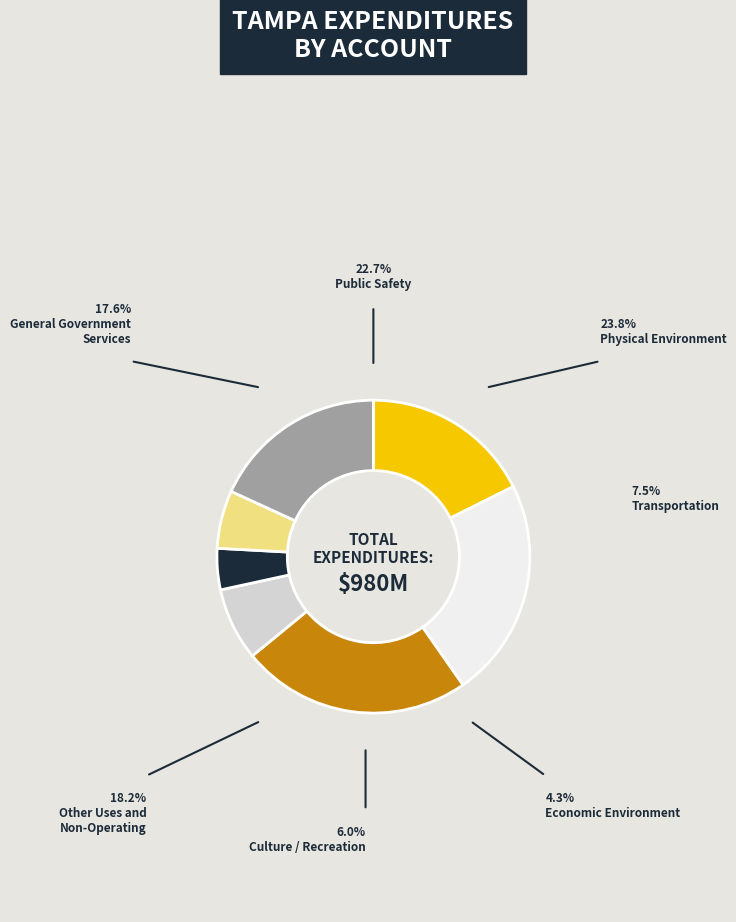

Is there a majority slice in this chart?

No